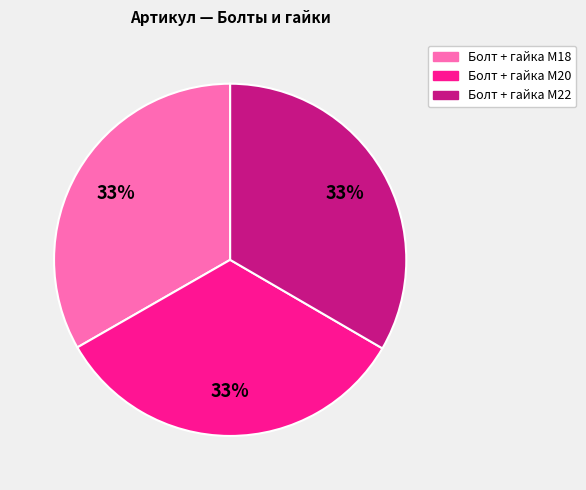

Combined, do Болт + гайка M22 and Болт + гайка M18 account for over 50%?

Yes